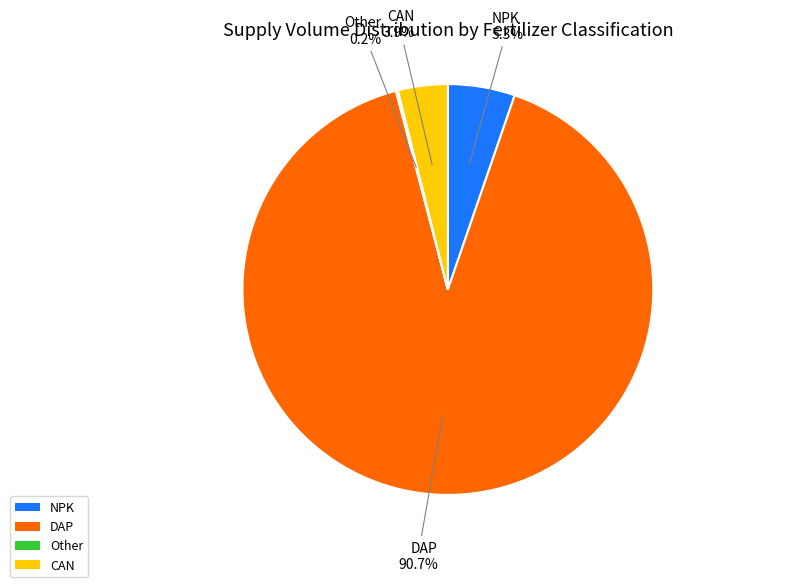

Which has a higher value, NPK or DAP?

DAP